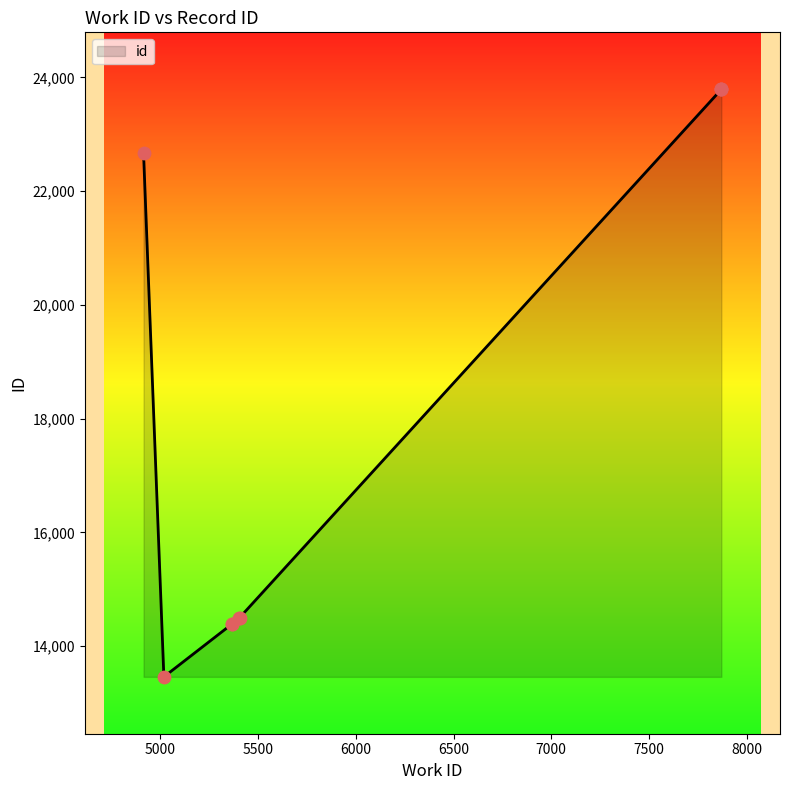

Approximately how many times larger is the value at 7870 compared to 4914?

1.0